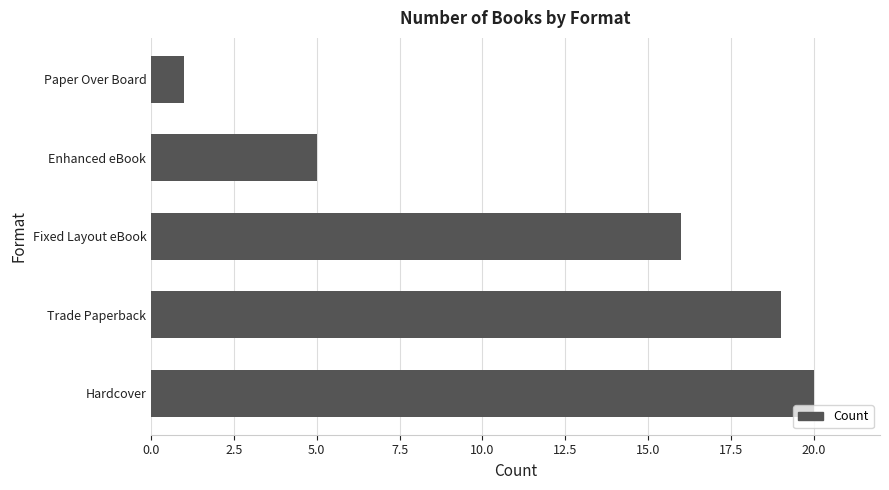

Are the bars horizontal?

Yes